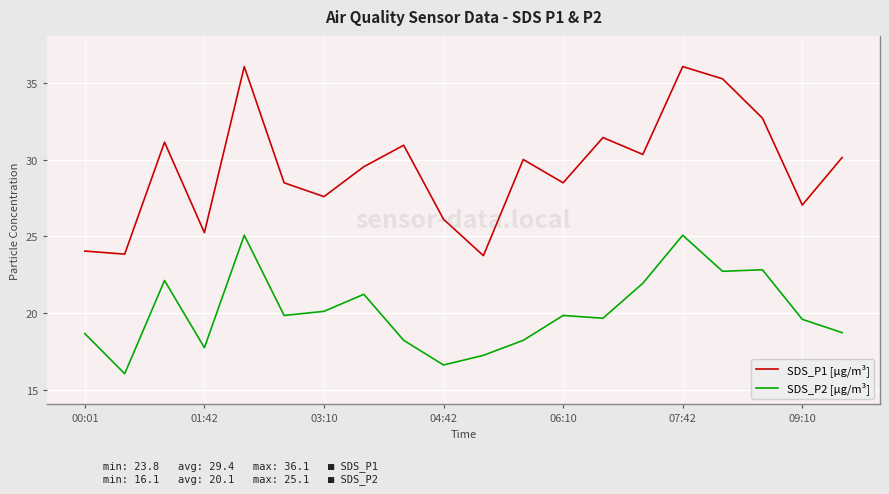

Rank the series by their average value, from highest to lowest.

SDS_P1 [µg/m³], SDS_P2 [µg/m³]